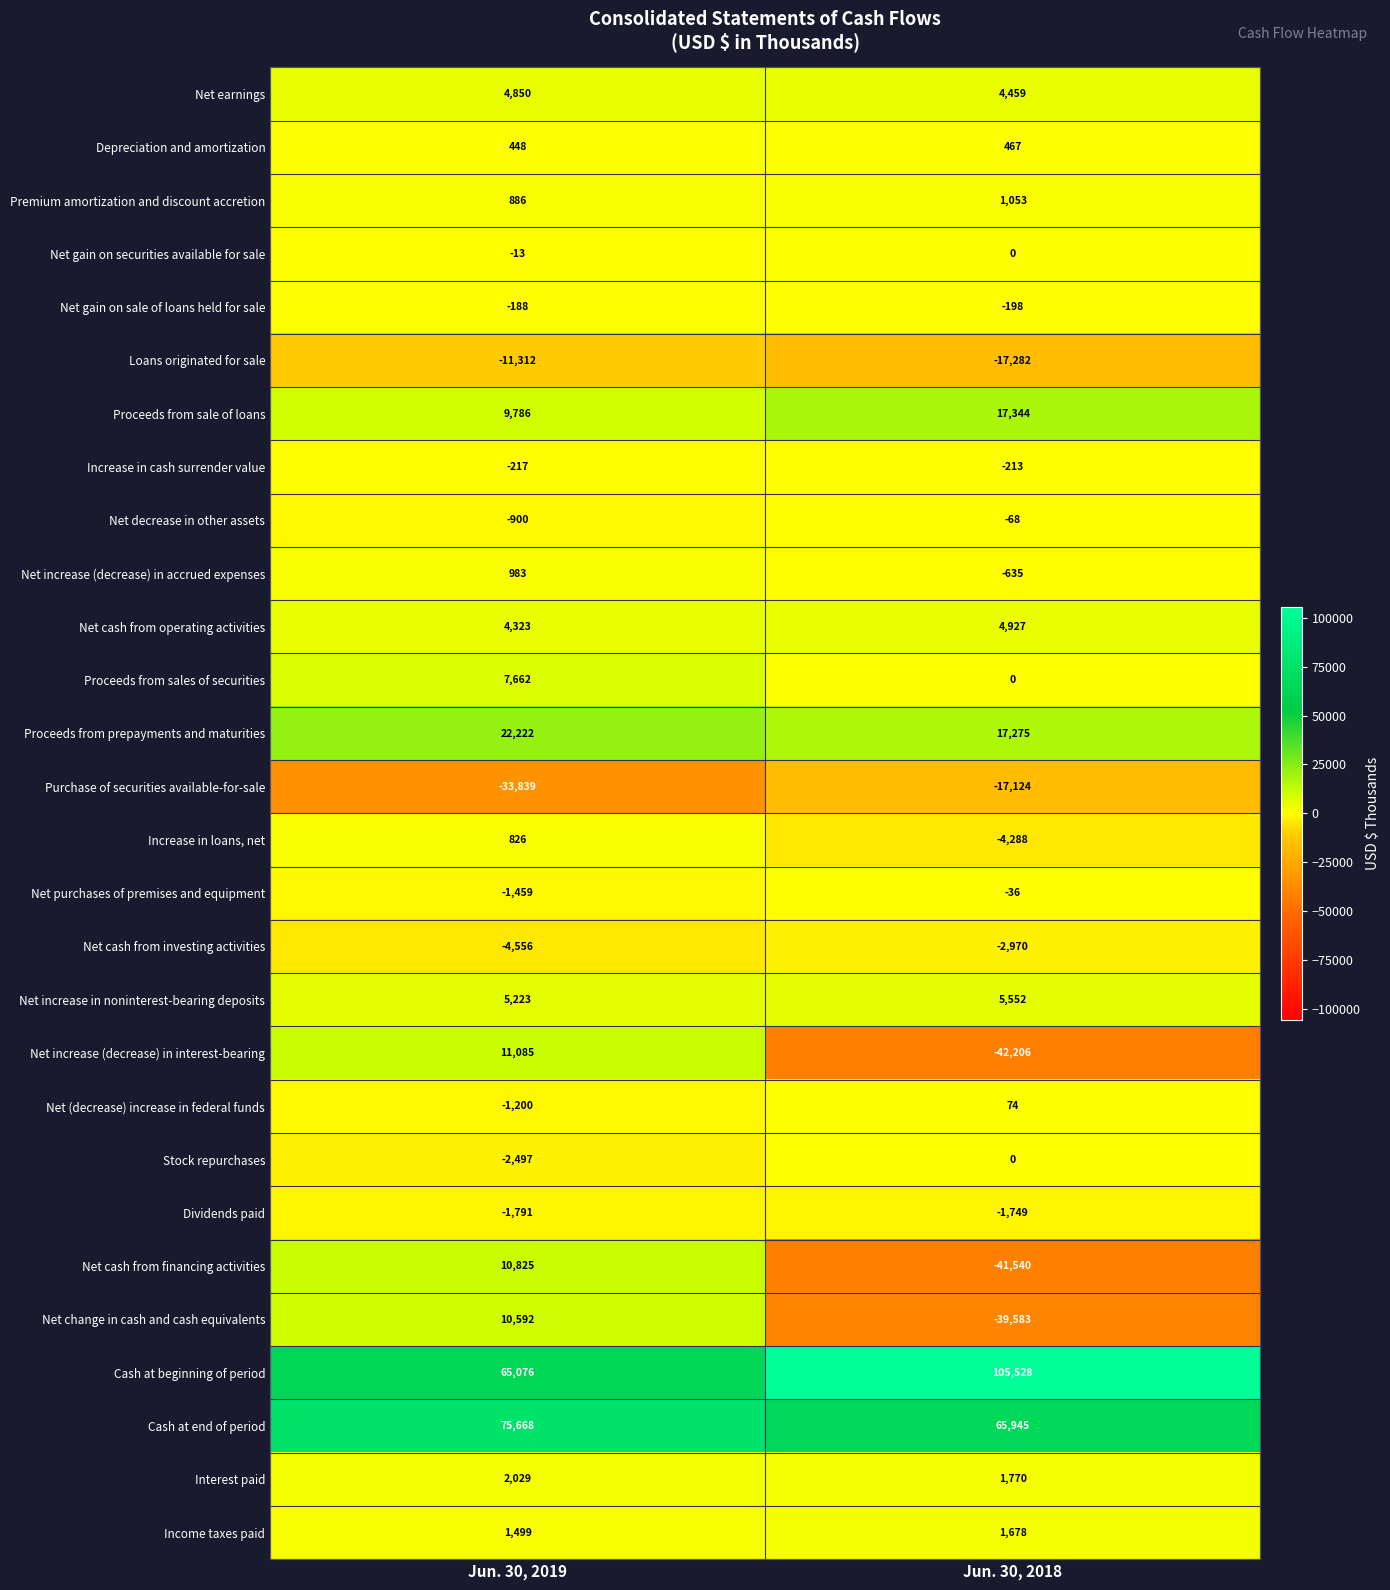

What is the difference between the highest and lowest values at Jun. 30, 2019?

109507